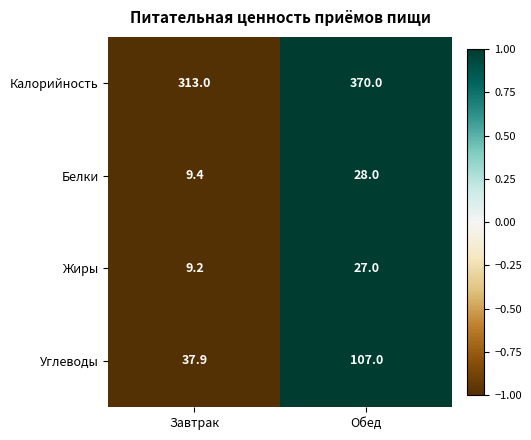

Is the value of Белки at Обед greater than the value of Углеводы at Обед?

No